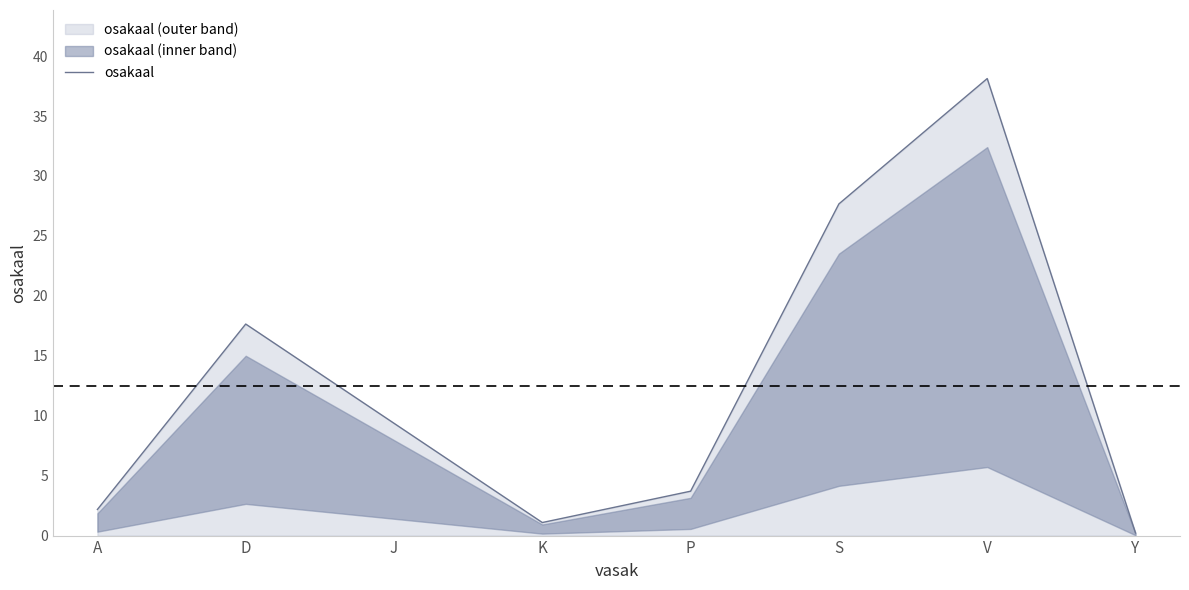

List the labels in order of value, smallest first.

Y, K, A, P, J, D, S, V